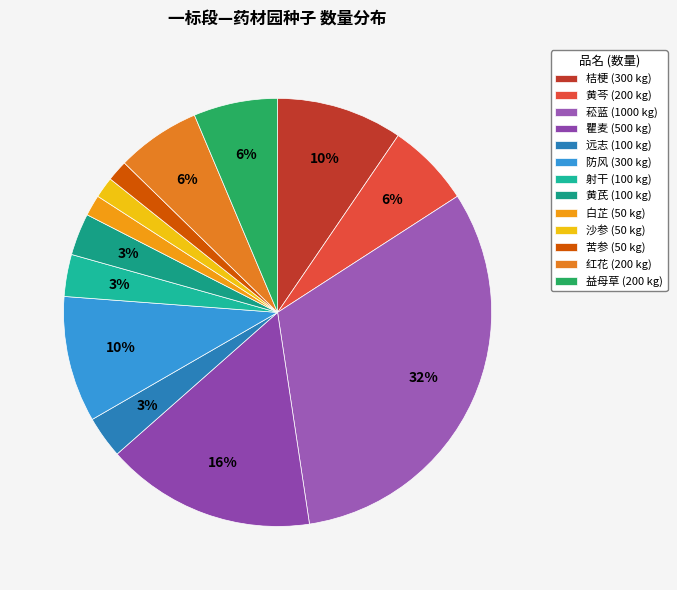

Count the number of slices in the pie.

13